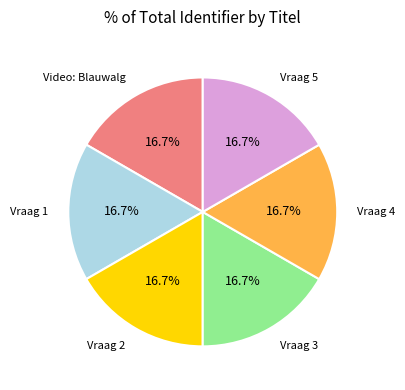

Does Vraag 3 account for over 50% of the chart?

No